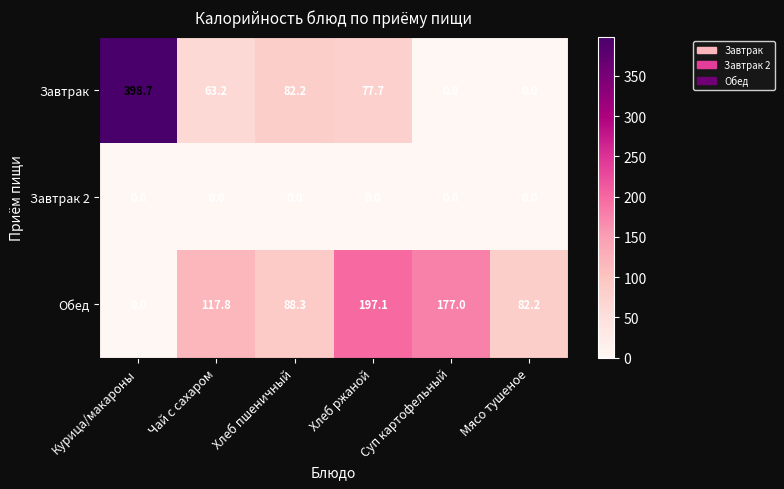

Which series has the largest range (max minus min)?

Завтрак